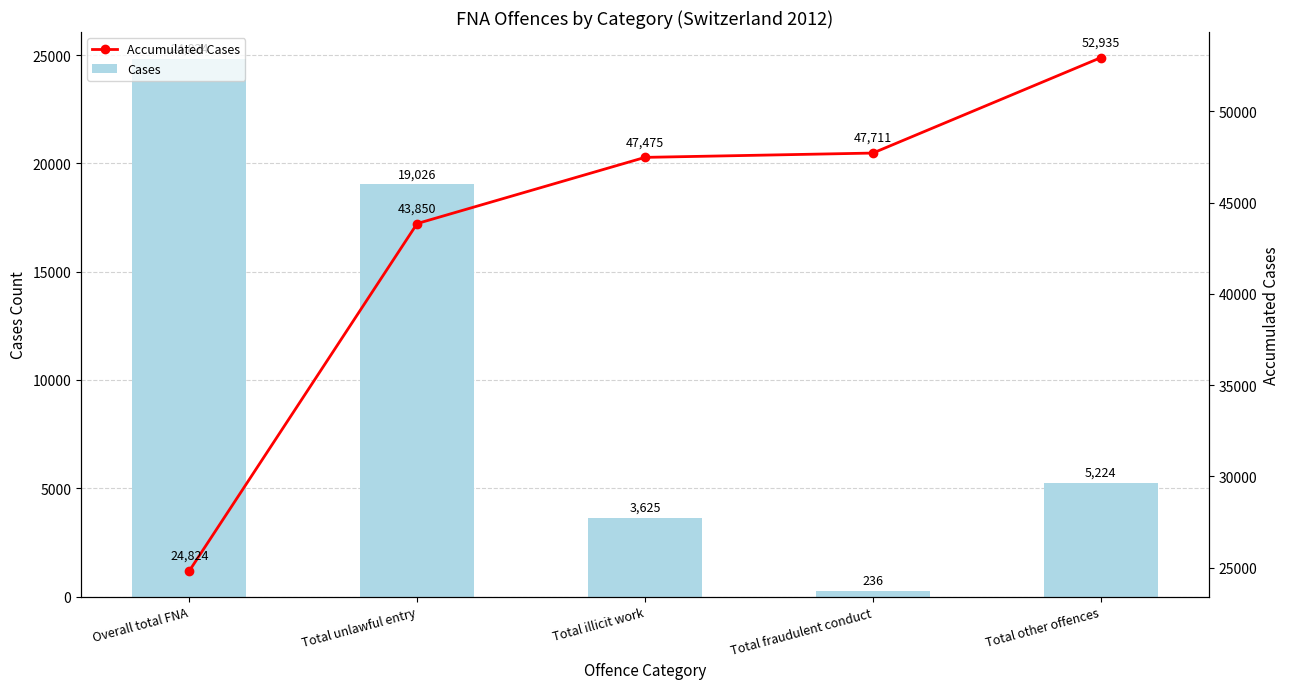

Is the value of Cases at Total illicit work greater than the value of Accumulated Cases at Overall total FNA?

No